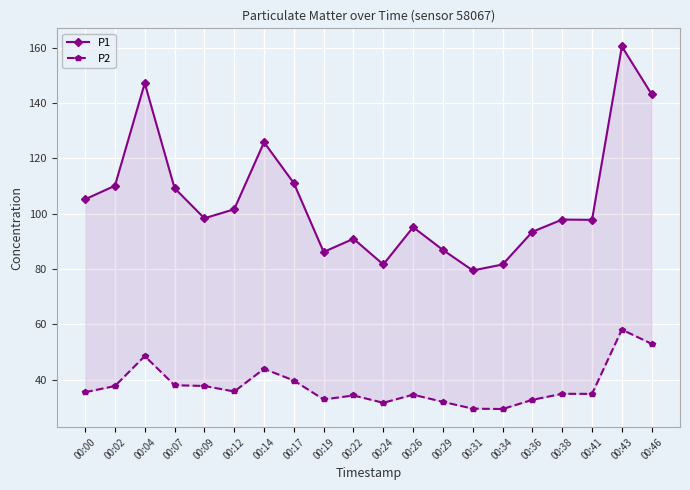

Reading left to right, what are all the values shown in this chart?

P1: 105.2	110.1	147.1	109.2	98.3	101.6	125.8	111.0	86.2	91.0	81.7	95.1	86.9	79.5	81.7	93.5	97.9	97.8	160.4	143.1
P2: 35.5	37.8	48.6	38.0	37.8	35.8	44.0	39.8	32.9	34.4	31.7	34.6	32.0	29.6	29.4	32.8	35.0	34.9	58.1	53.0